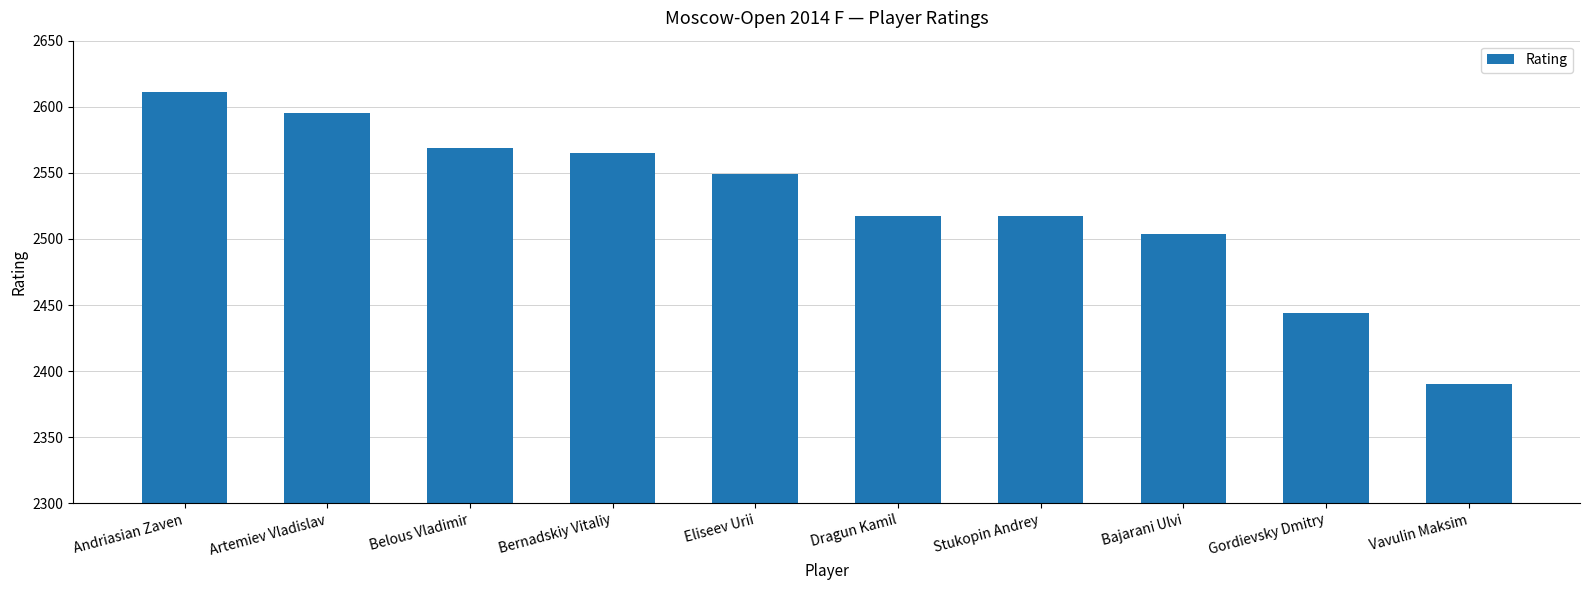

Reading left to right, list all the values displayed in this chart.

2611	2595	2569	2565	2549	2517	2517	2504	2444	2390